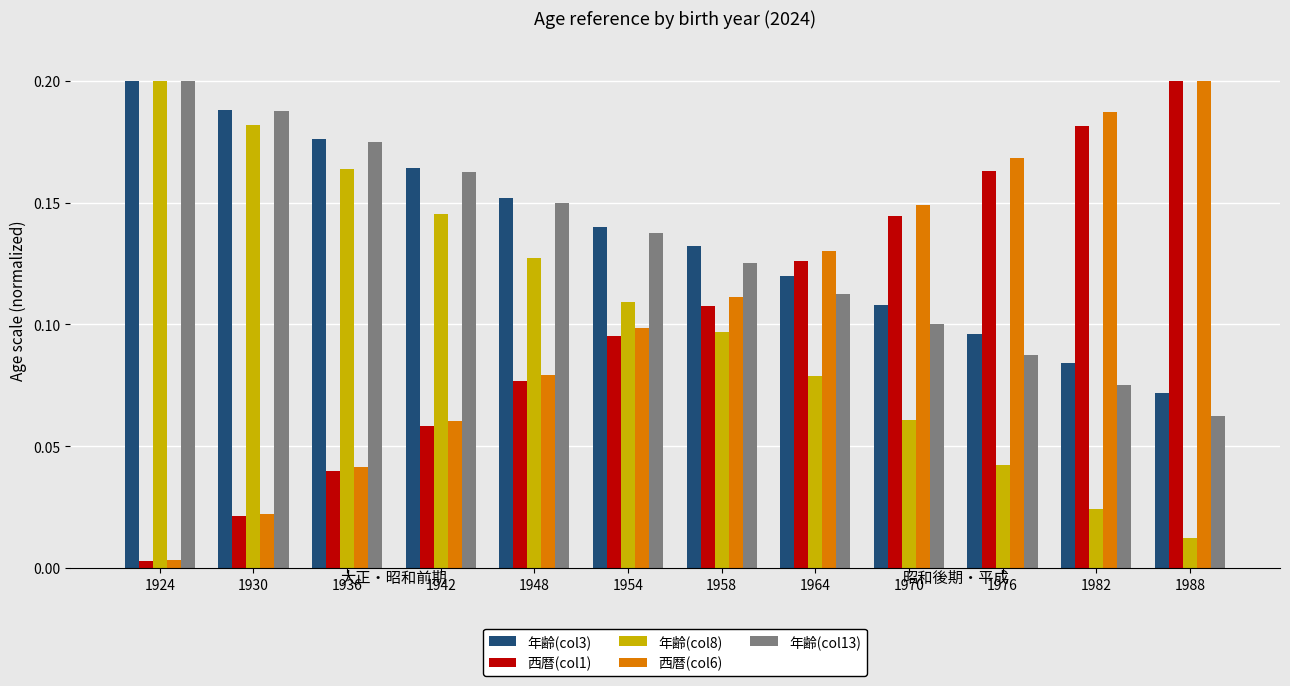

List the labels in order of 年齢(col3) value, largest first.

1924, 1930, 1936, 1942, 1948, 1954, 1958, 1964, 1970, 1976, 1982, 1988